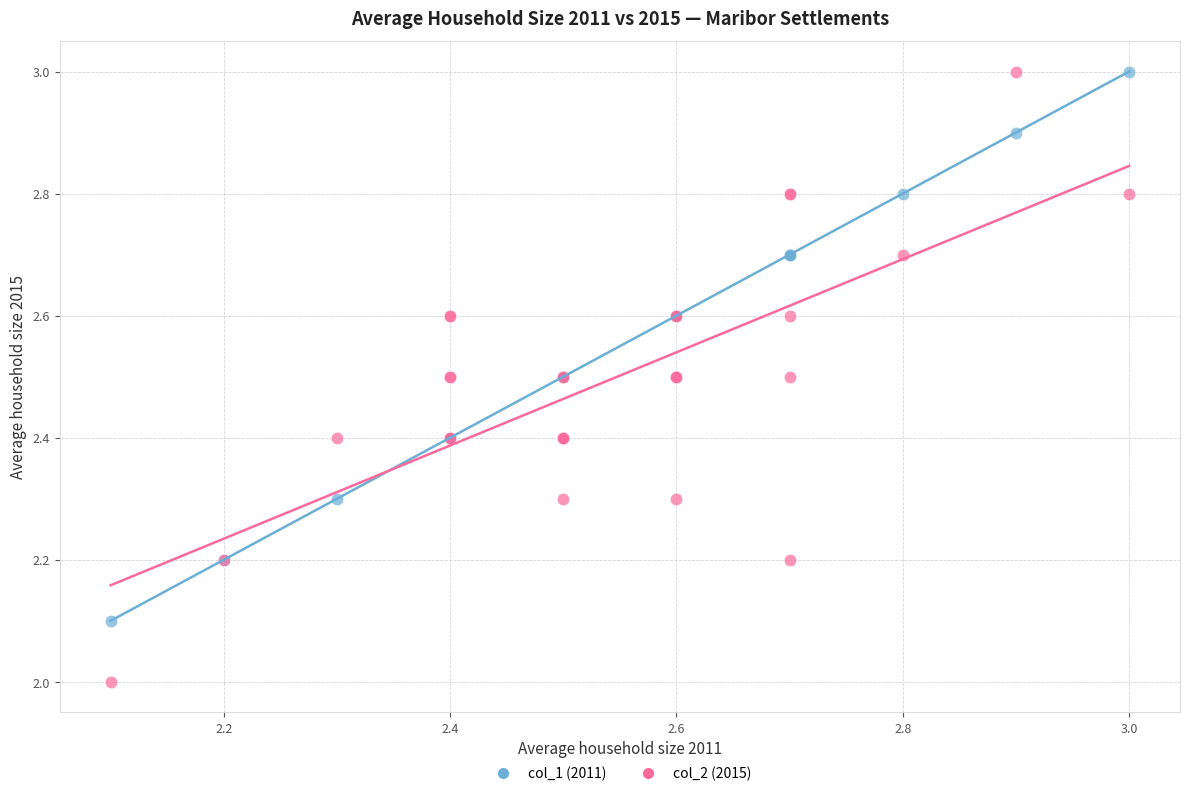

Which series reaches the minimum Y coordinate?

col_2 (2015)